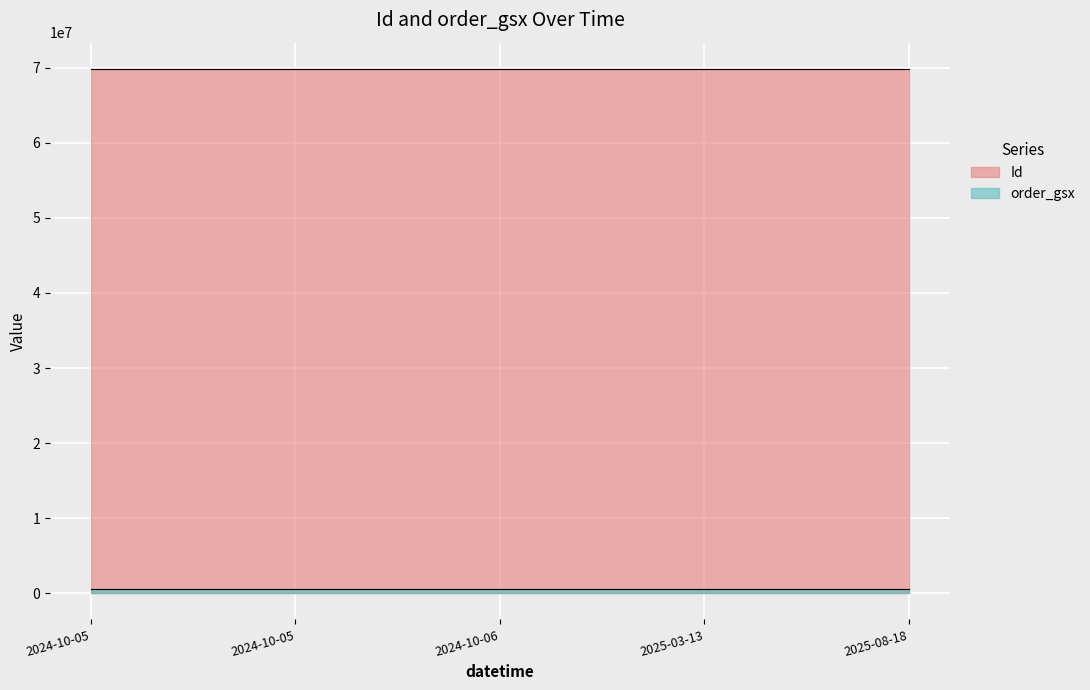

How many lines are shown in the chart?

2